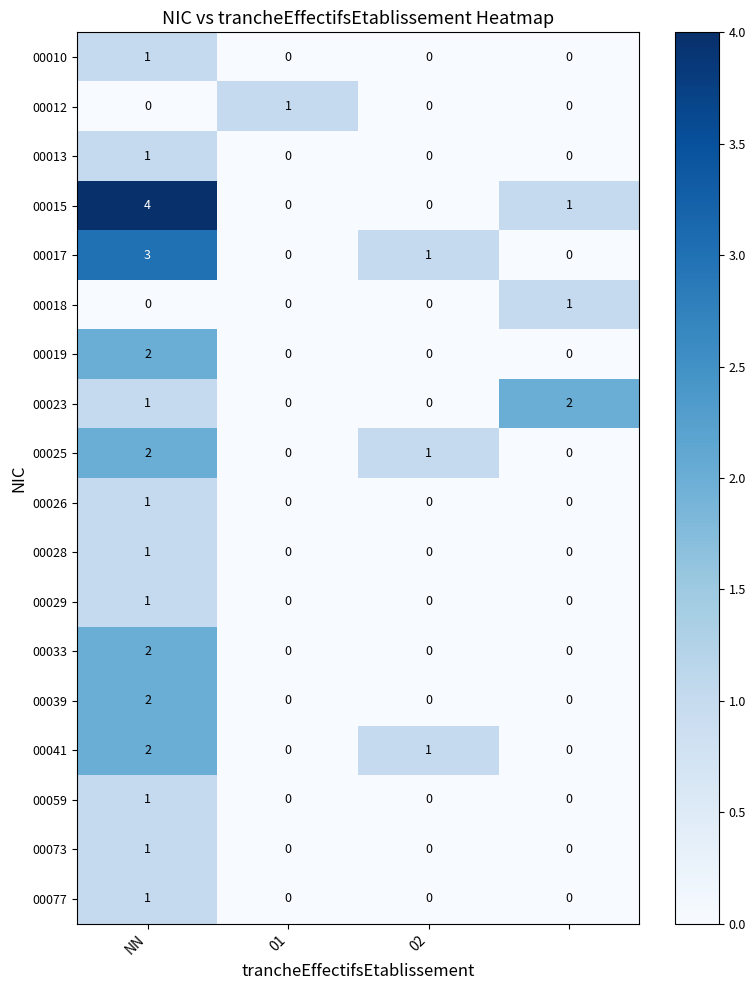

Which series has the largest total across all categories?

00015